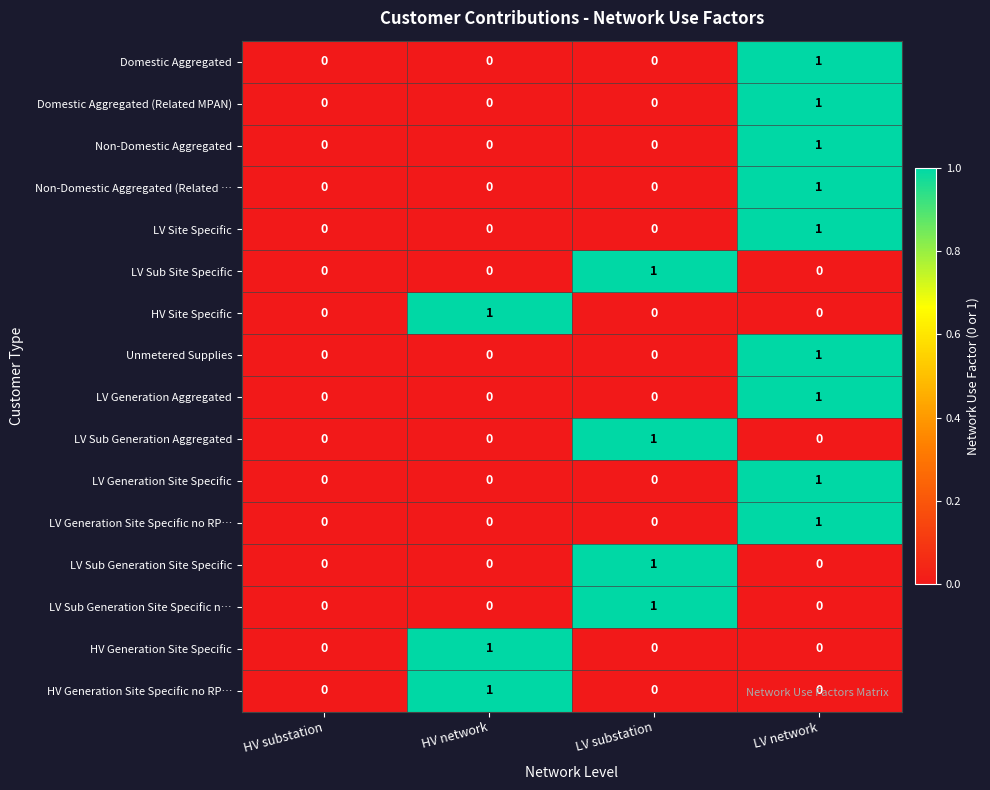

True or false: Unmetered Supplies has a value of 1 at LV network.

True